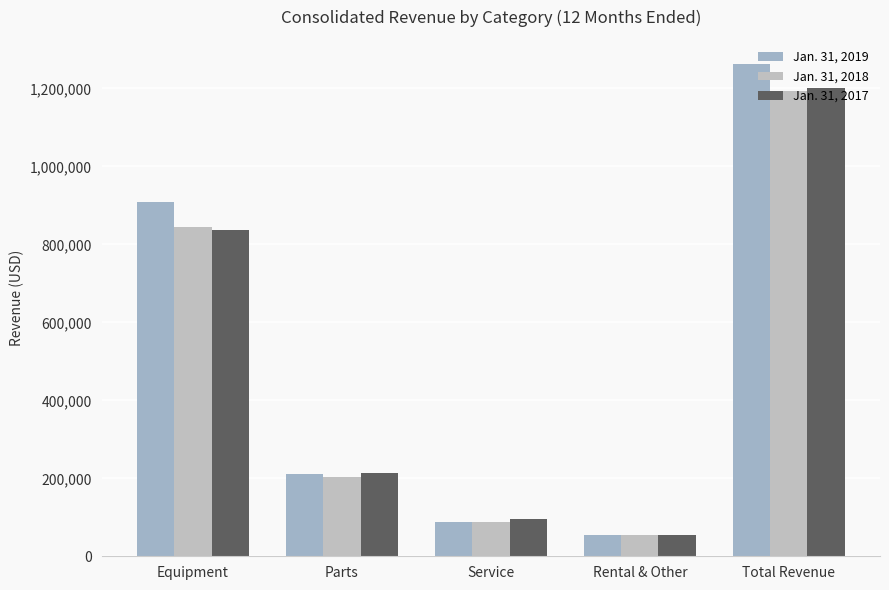

Which series has the largest range (max minus min)?

Jan. 31, 2019